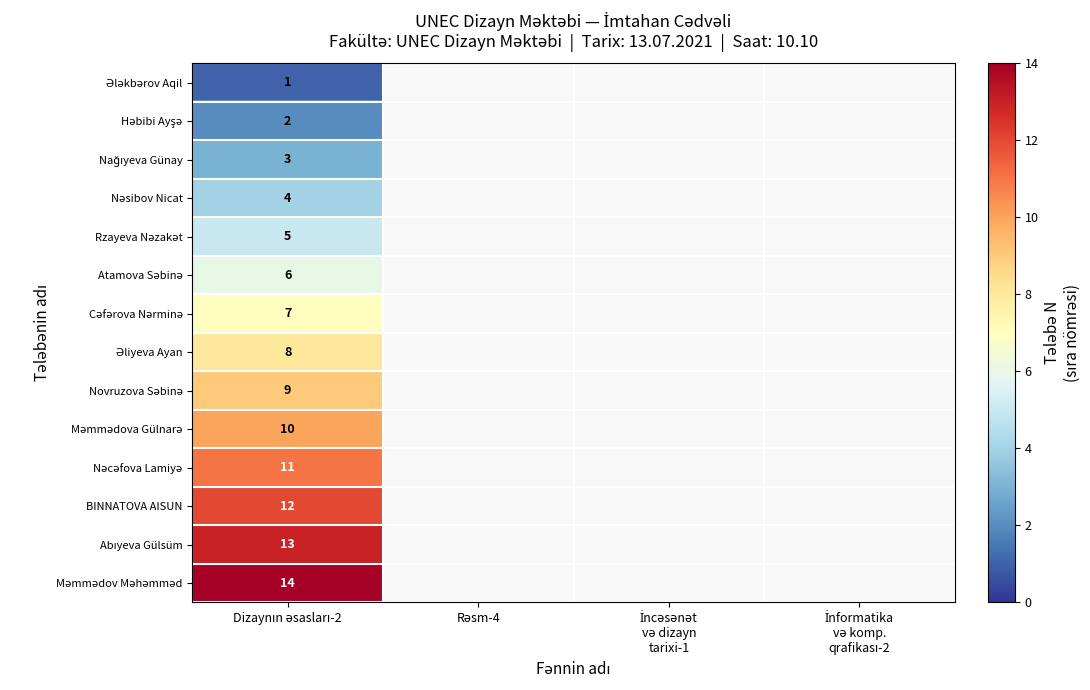

Which series has the widest spread of values?

Ələkbərov Aqil